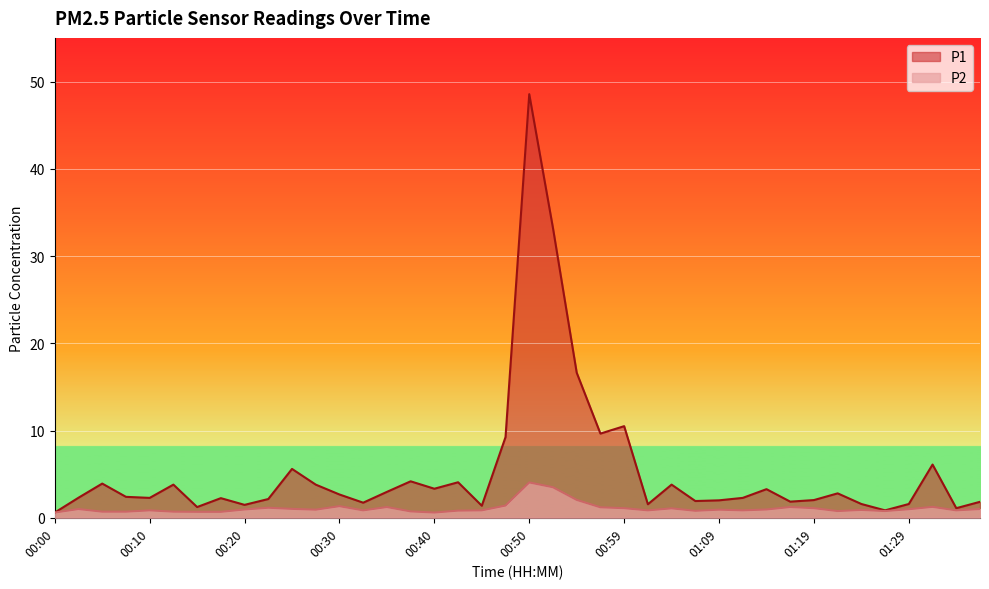

Is the value of P1 at 01:27 greater than the value of P2 at 00:20?

No